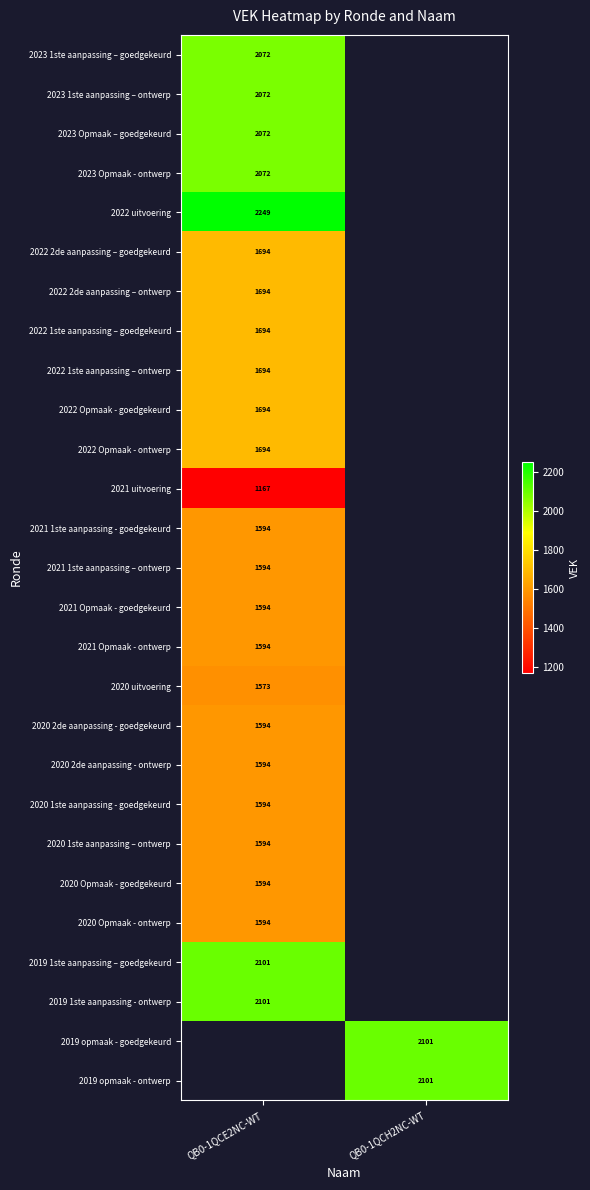

Is the value of 2023 1ste aanpassing – goedgekeurd at QB0-1QCE2NC-WT greater than the value of 2020 1ste aanpassing - goedgekeurd at QB0-1QCE2NC-WT?

Yes